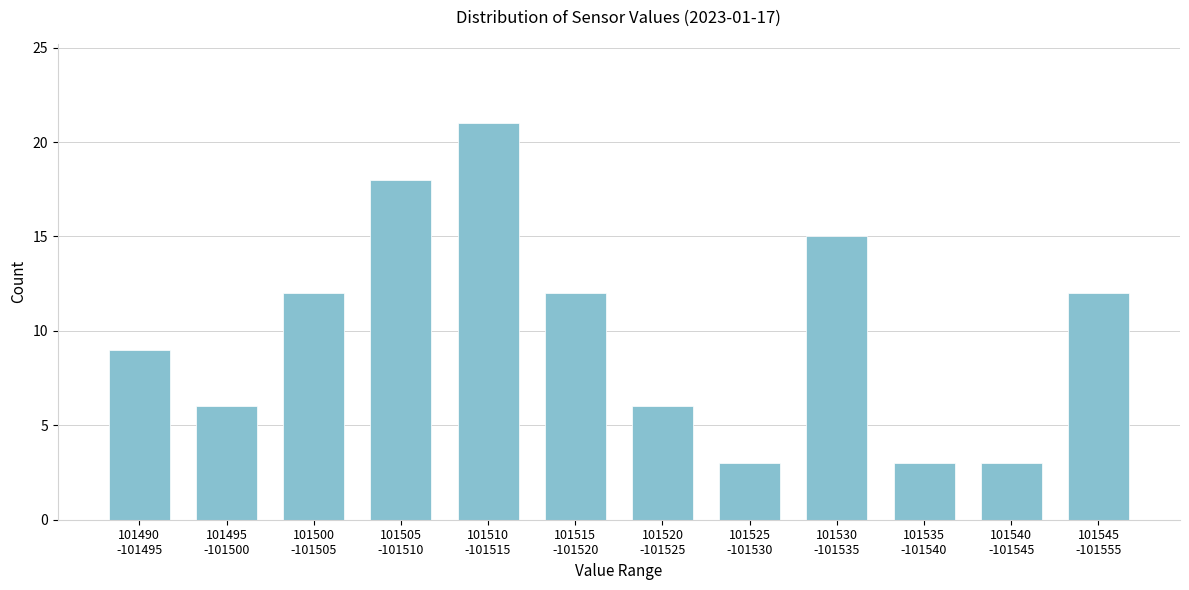

Reading right to left, list all the values displayed in this chart.

12	3	3	15	3	6	12	21	18	12	6	9